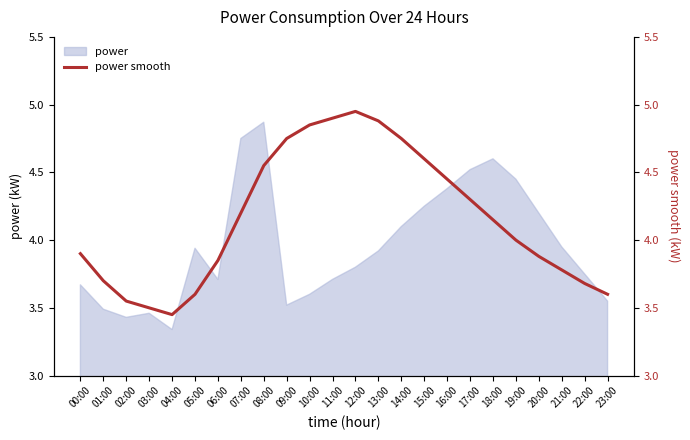

What is the sum of all values?

99.8